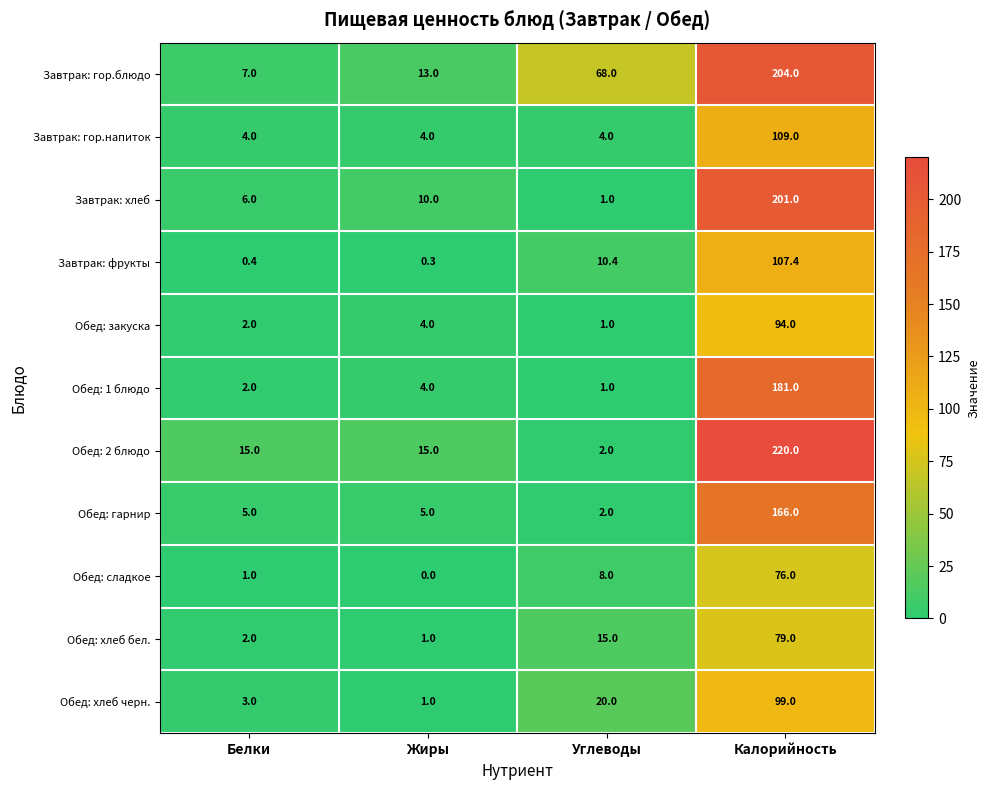

Is it true that Обед: хлеб бел. equals 15.0 at Углеводы?

True